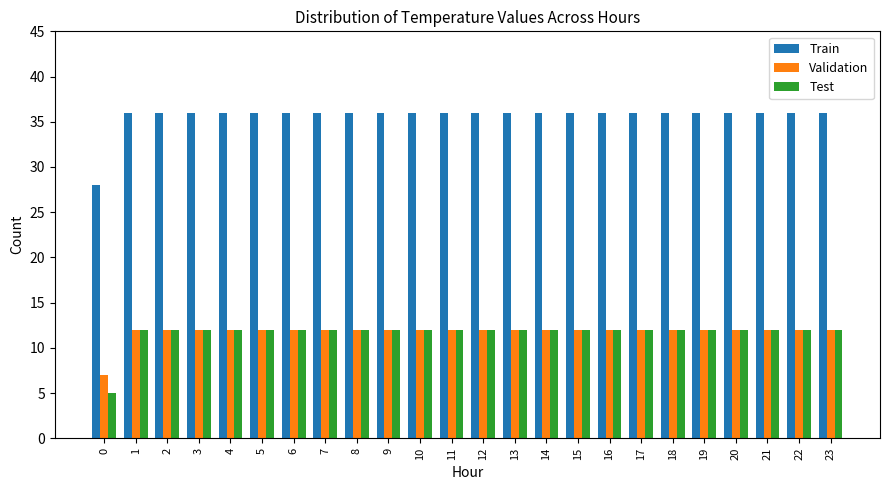

What is the average value of the Test series?

12